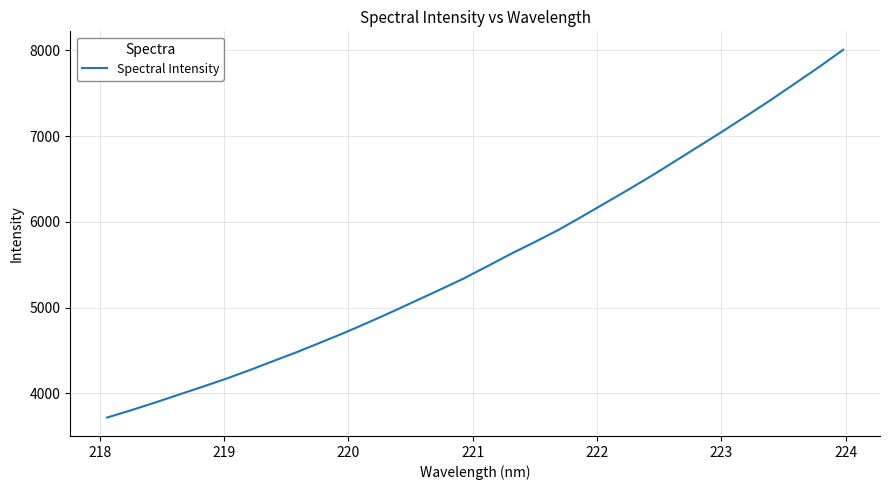

What is the smallest value displayed?

3716.4